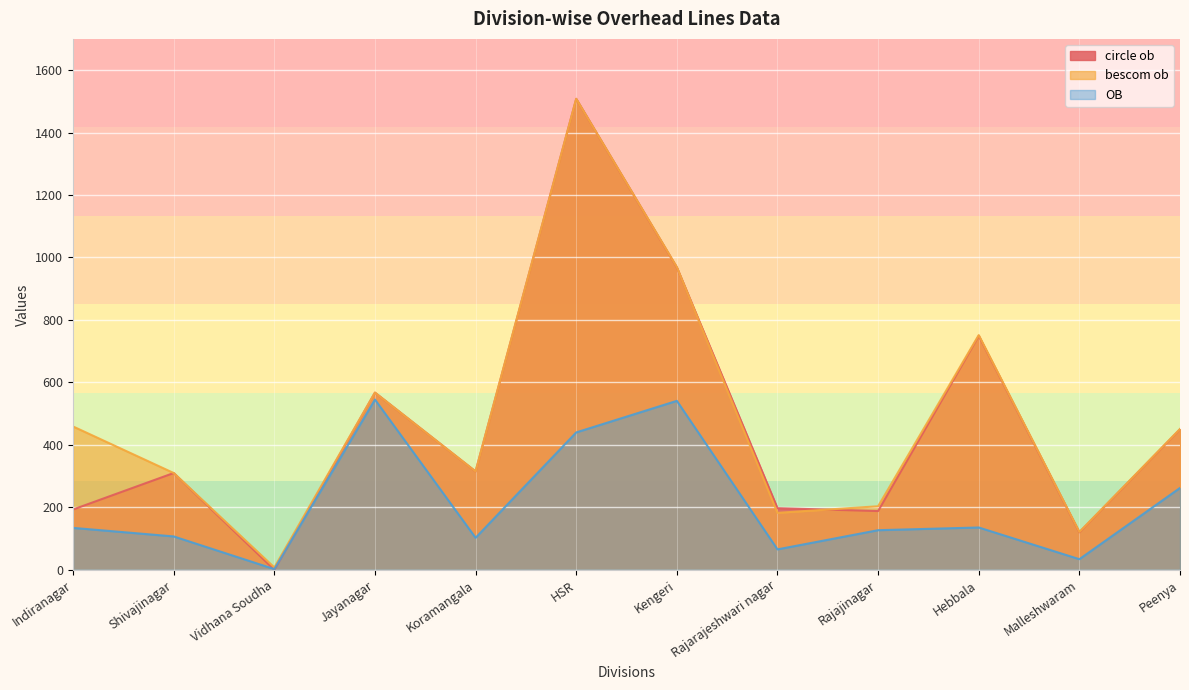

What is the maximum value for bescom ob?

1508.1